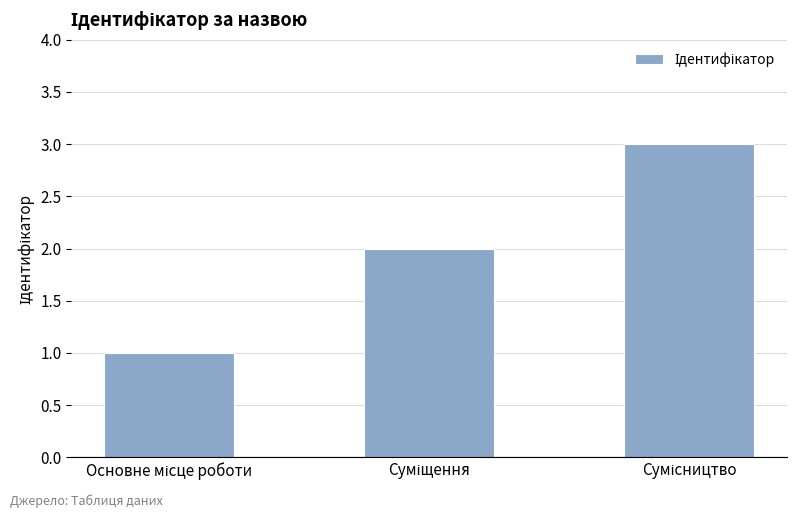

What is the maximum value shown in the chart?

3